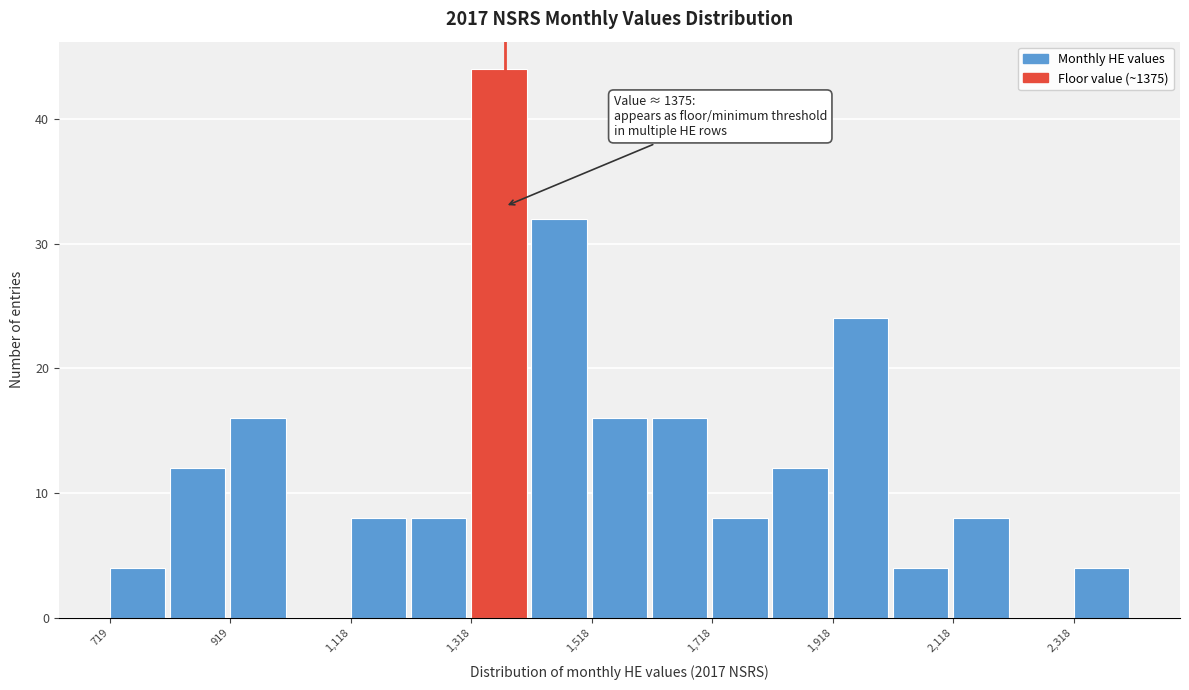

Over which range of the x-axis is the bar tallest?

1320 to 1420